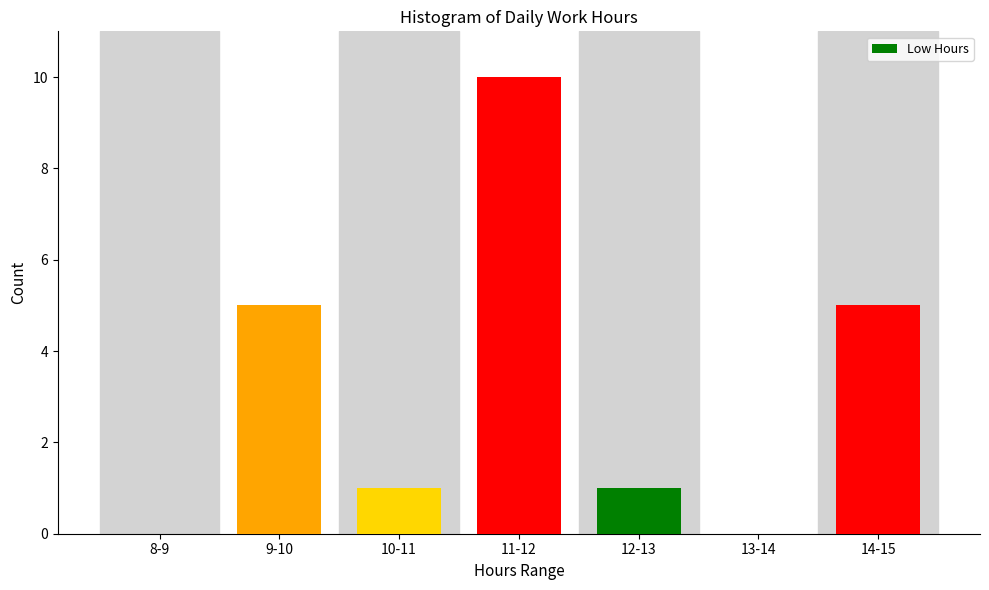

Reading left to right, extract all data points from this chart.

8-9=0	9-10=5	10-11=1	11-12=10	12-13=1	13-14=0	14-15=5